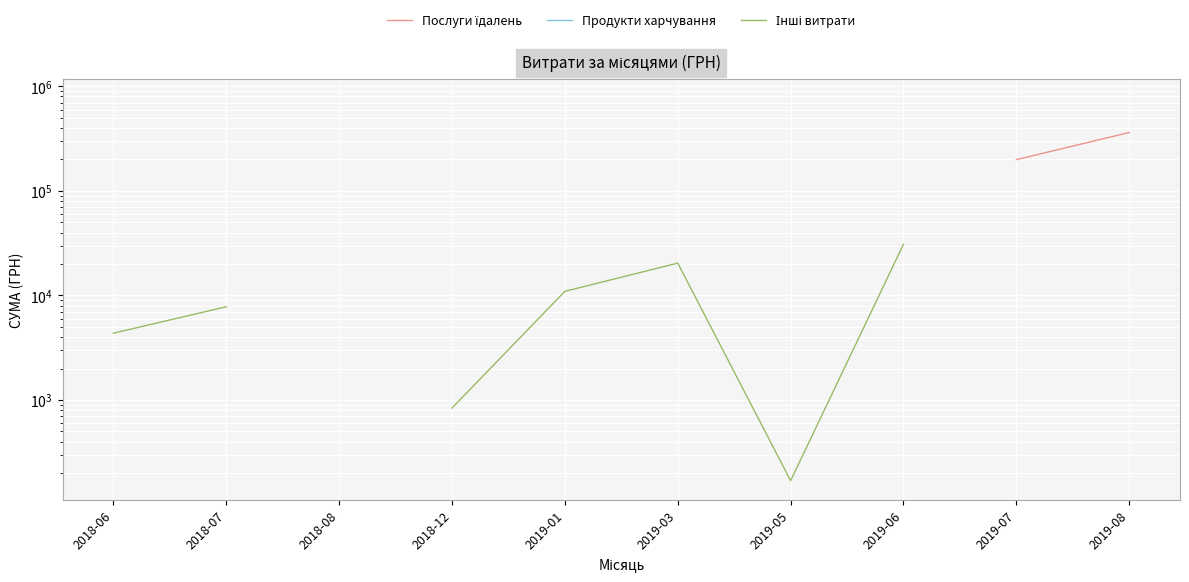

What is the value of the Продукти харчування point at the 8th from the left?

263898.0